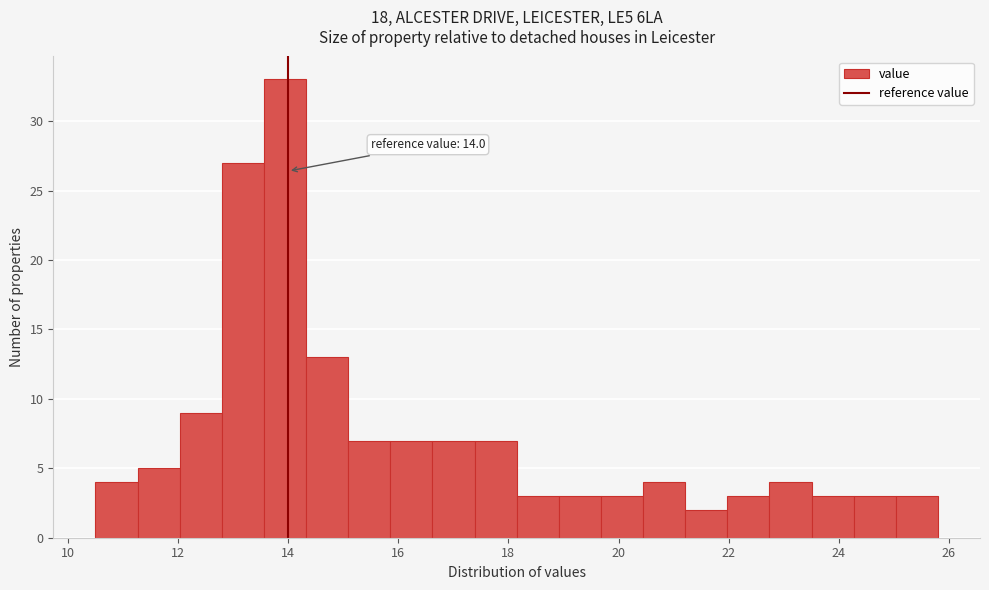

Around what value on the x-axis is the tallest bar? Give the approximate position of its centre, as read against the axis.

14.0